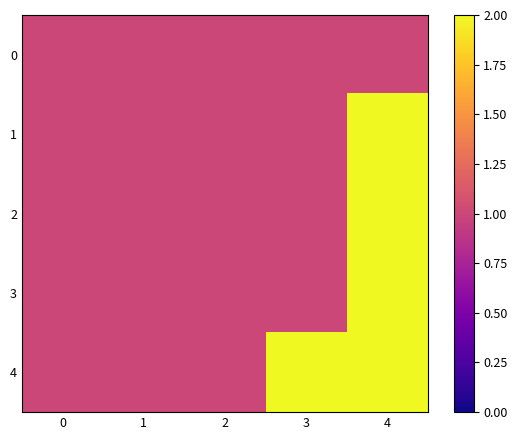

Which series has the widest spread of values?

row_1